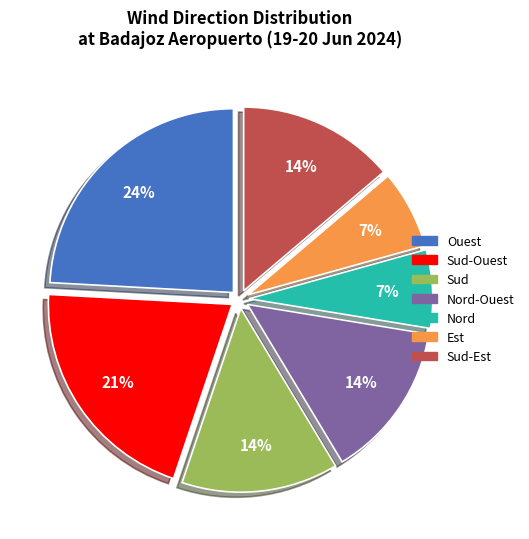

Count the number of slices in the pie.

7